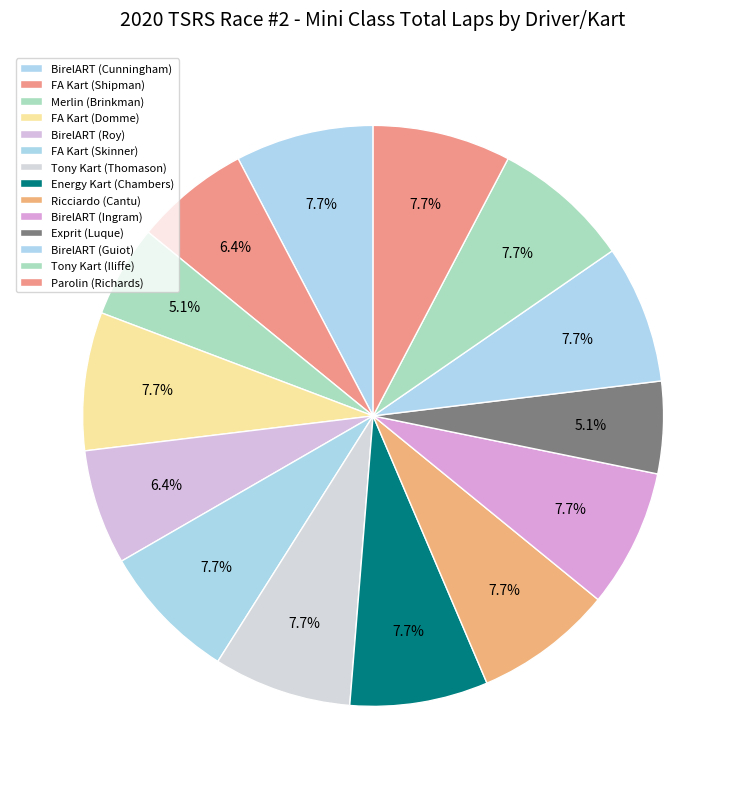

How many segments does this pie chart have?

14